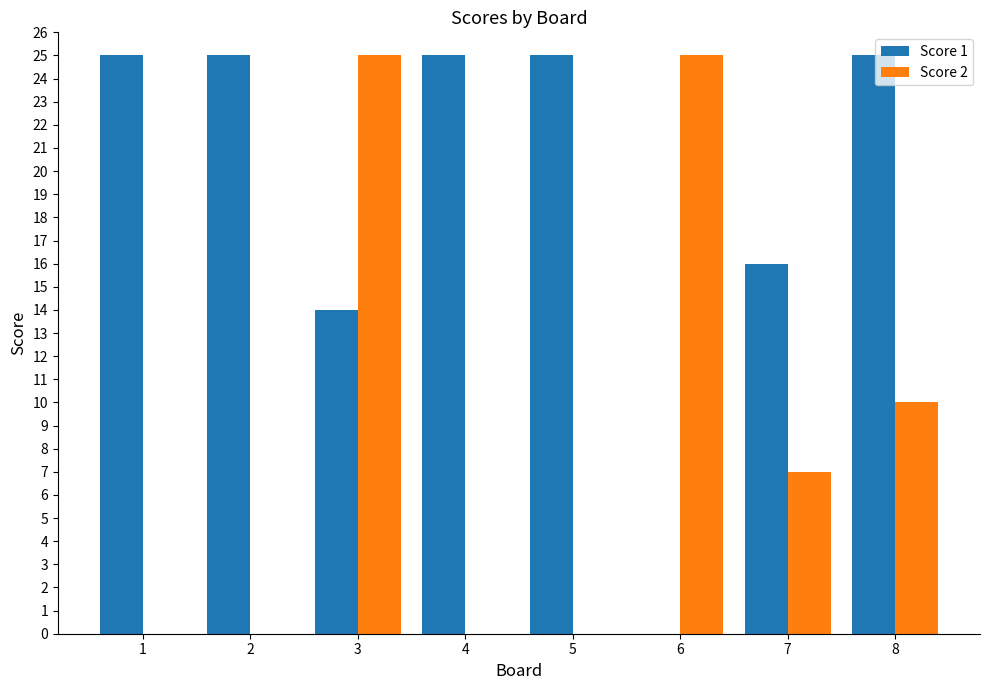

Is the value of Score 1 at 3 greater than the value of Score 2 at 7?

Yes